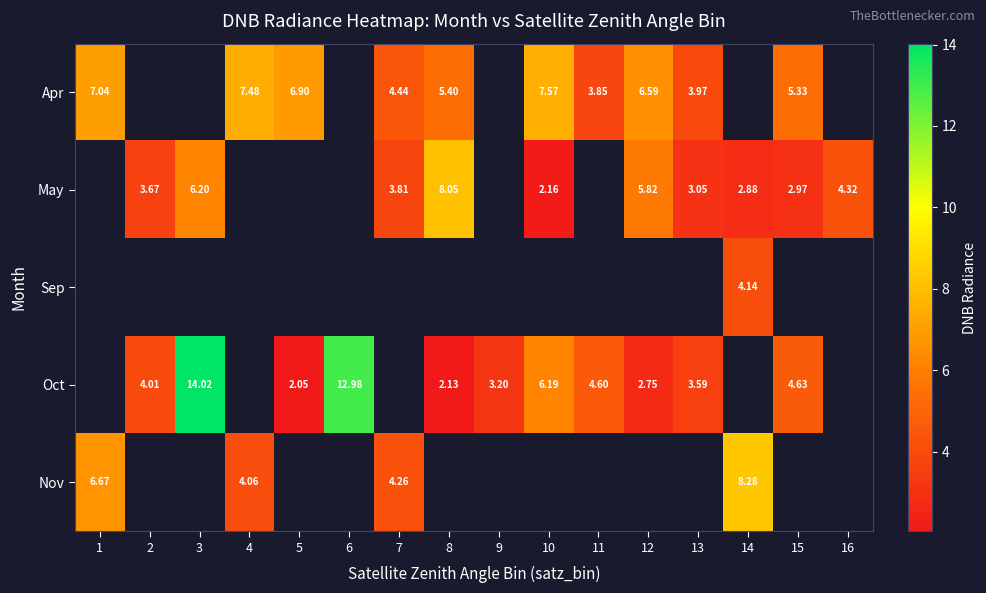

Which category has the highest value across all series?

3